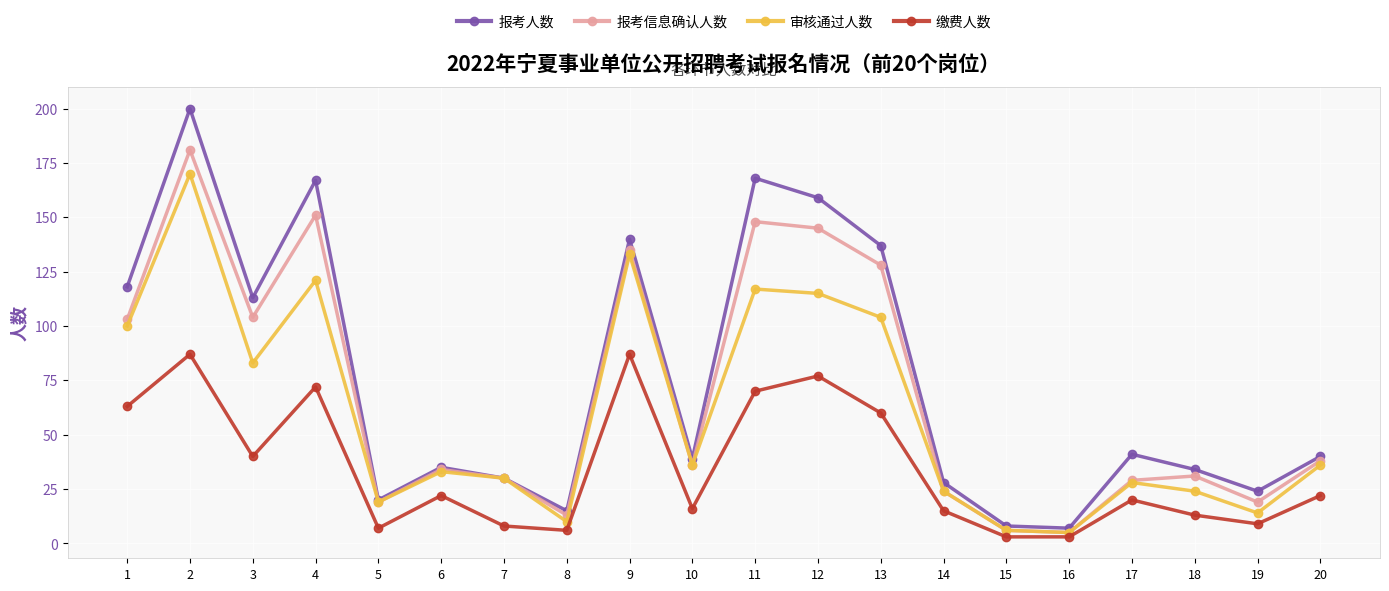

At which label is 审核通过人数 closest to 87?

3